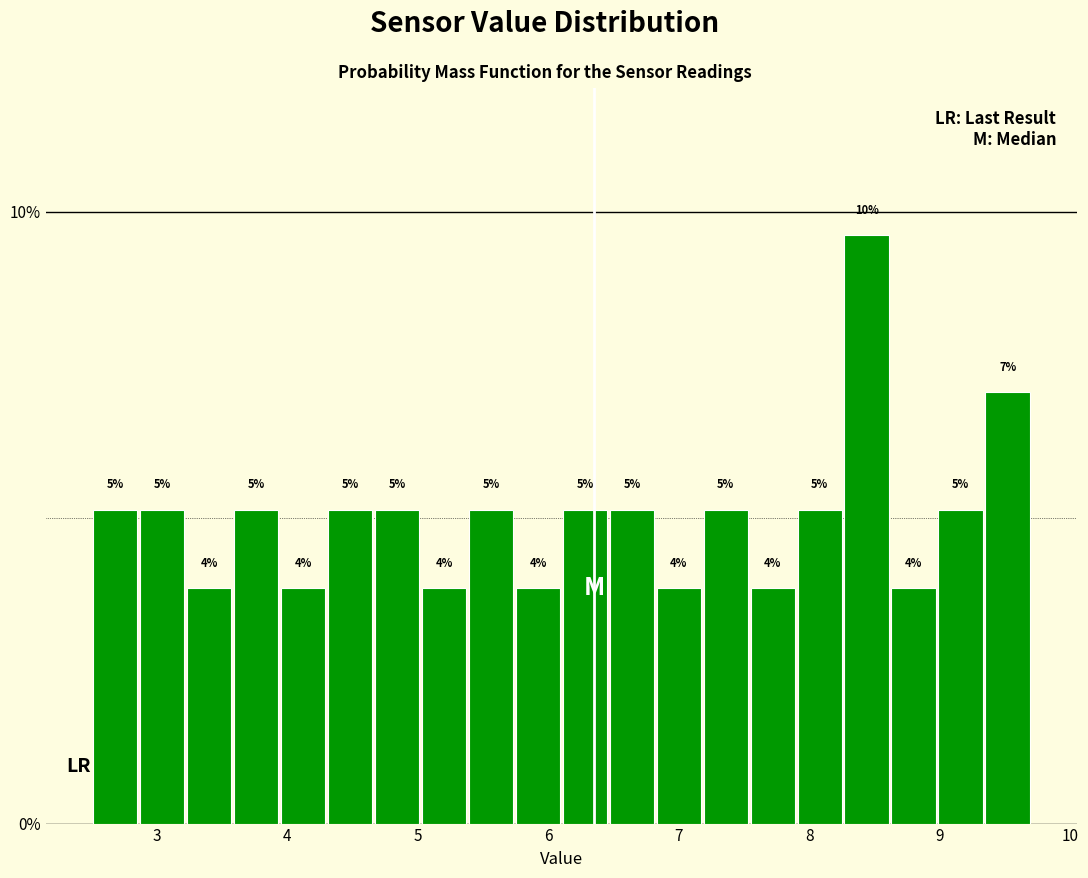

Read against the x-axis, roughly where is the centre of the tallest bar?

8.4